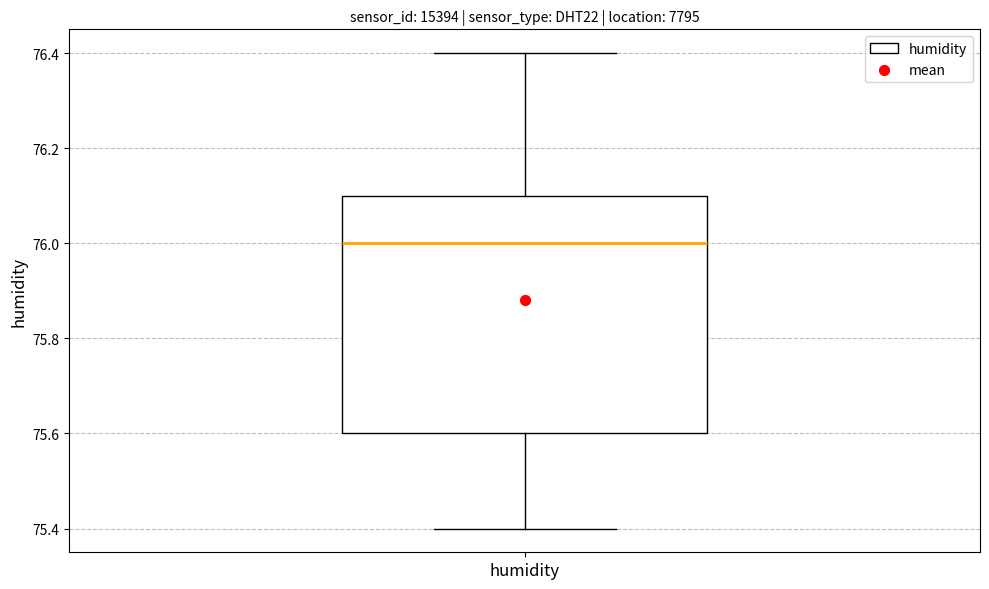

Transcribe this box plot: give where the median line is, the range the box spans, and where the two whiskers end, as read against the y-axis. The values are not printed on the chart, so give them approximately, as read against the axis.

median 76.0, box 75.6 to 76.1, whiskers 75.4 to 76.4